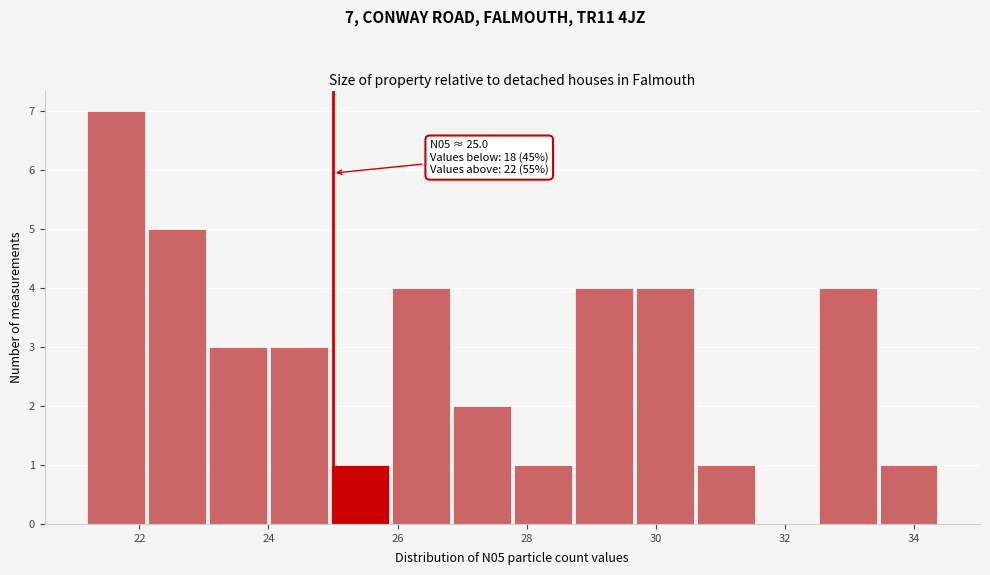

Which range on the x-axis has the tallest bar?

21.2 to 22.2